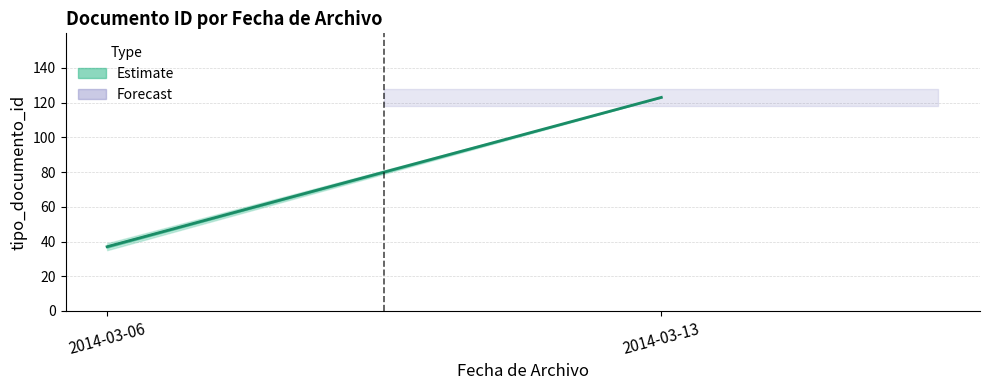

Reading left to right, list all the values displayed in this chart.

2014-03-06=37	2014-03-13=123